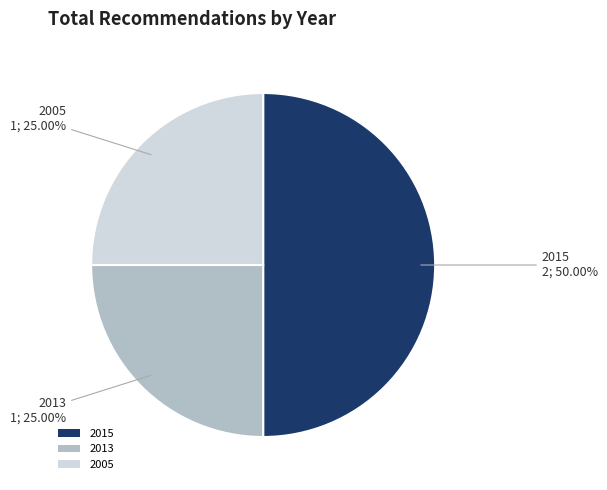

Which category has the biggest portion of the pie?

2015